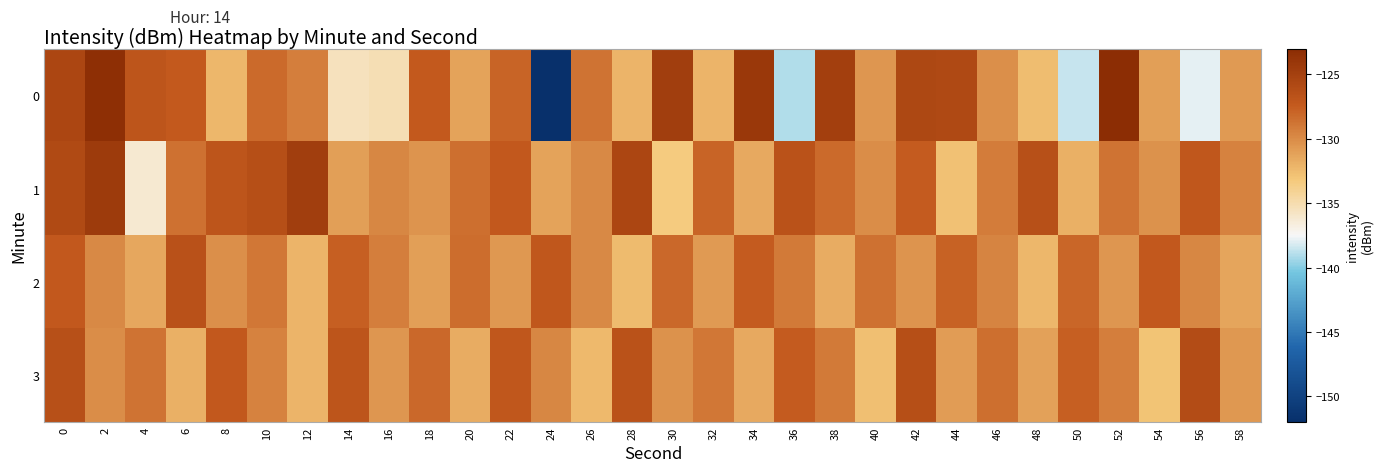

Between 46 and 52, which is larger?

52